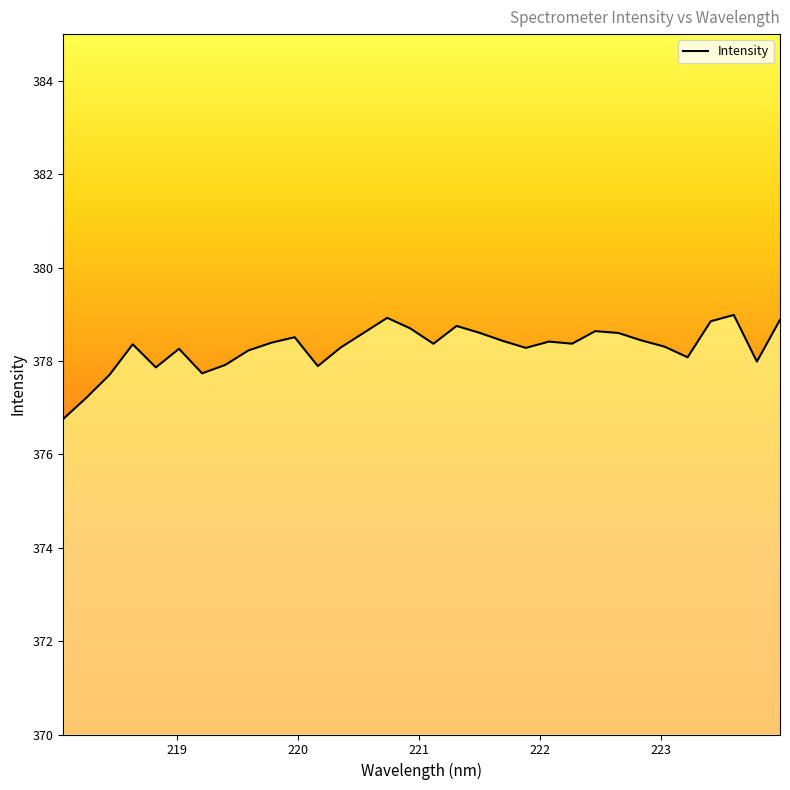

What is the difference between the maximum and minimum values?

2.2